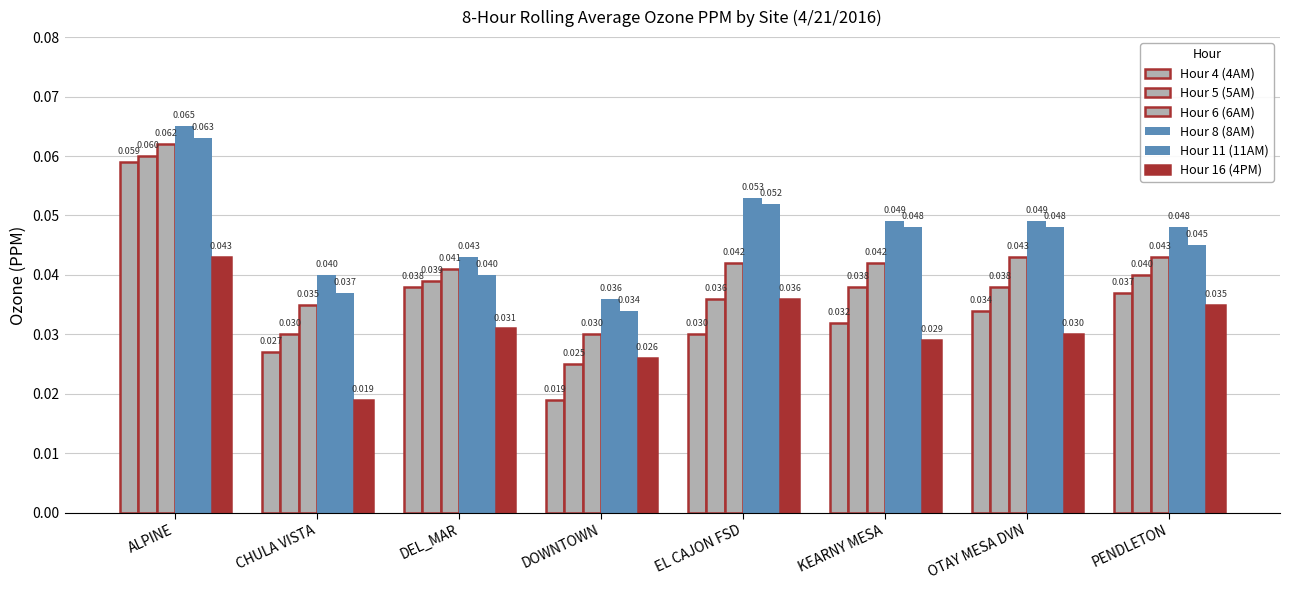

List the labels in order of Hour 6 (6AM) value, smallest first.

DOWNTOWN, CHULA VISTA, DEL_MAR, EL CAJON FSD, KEARNY MESA, OTAY MESA DVN, PENDLETON, ALPINE